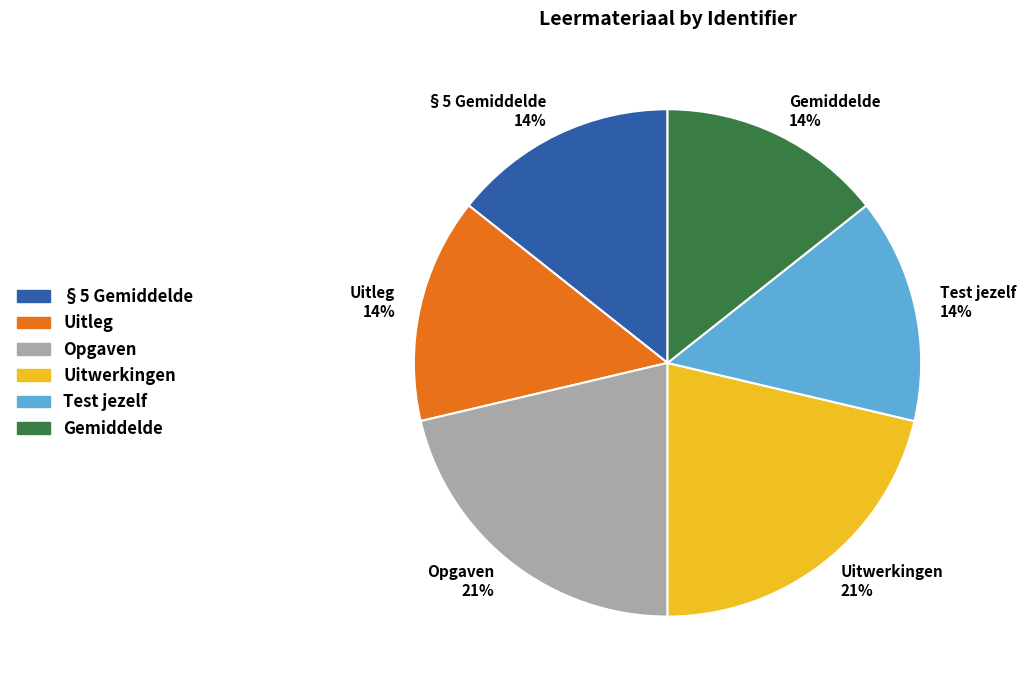

Does §5 Gemiddelde represent more than half of the total?

No